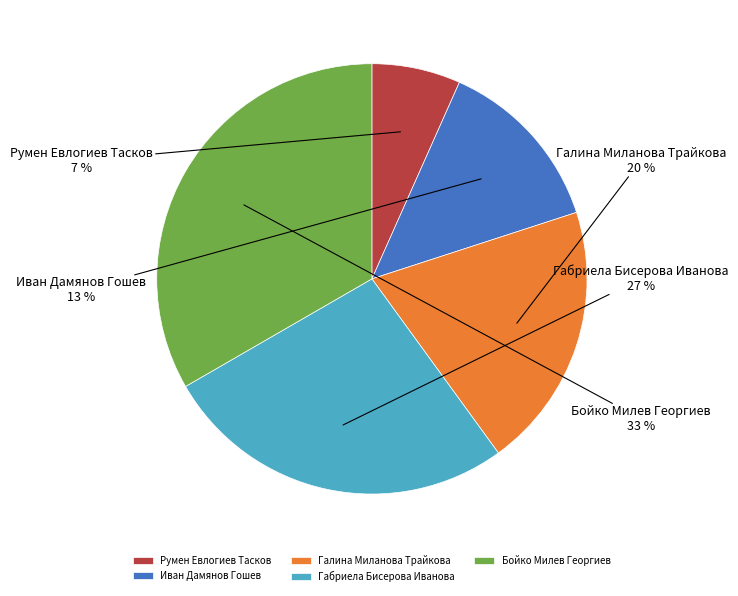

How many slices are in this pie chart?

5